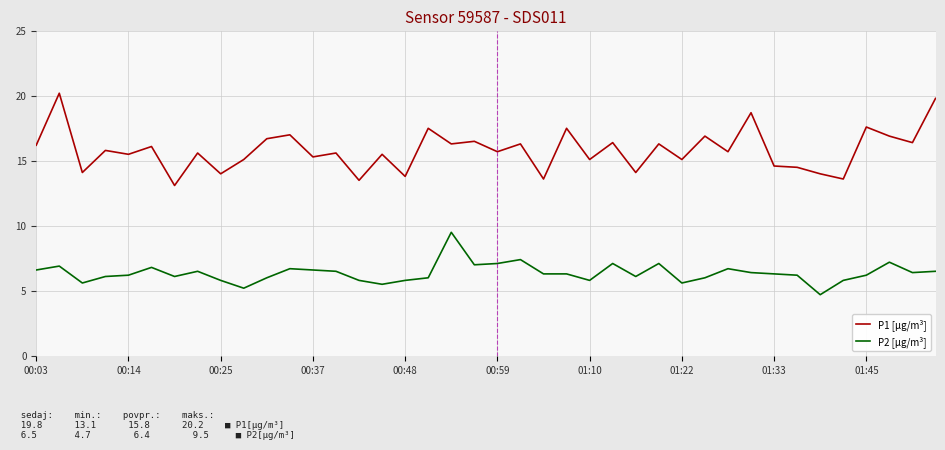

True or false: P2 [µg/m³] and P1 [µg/m³] intersect in this chart.

False